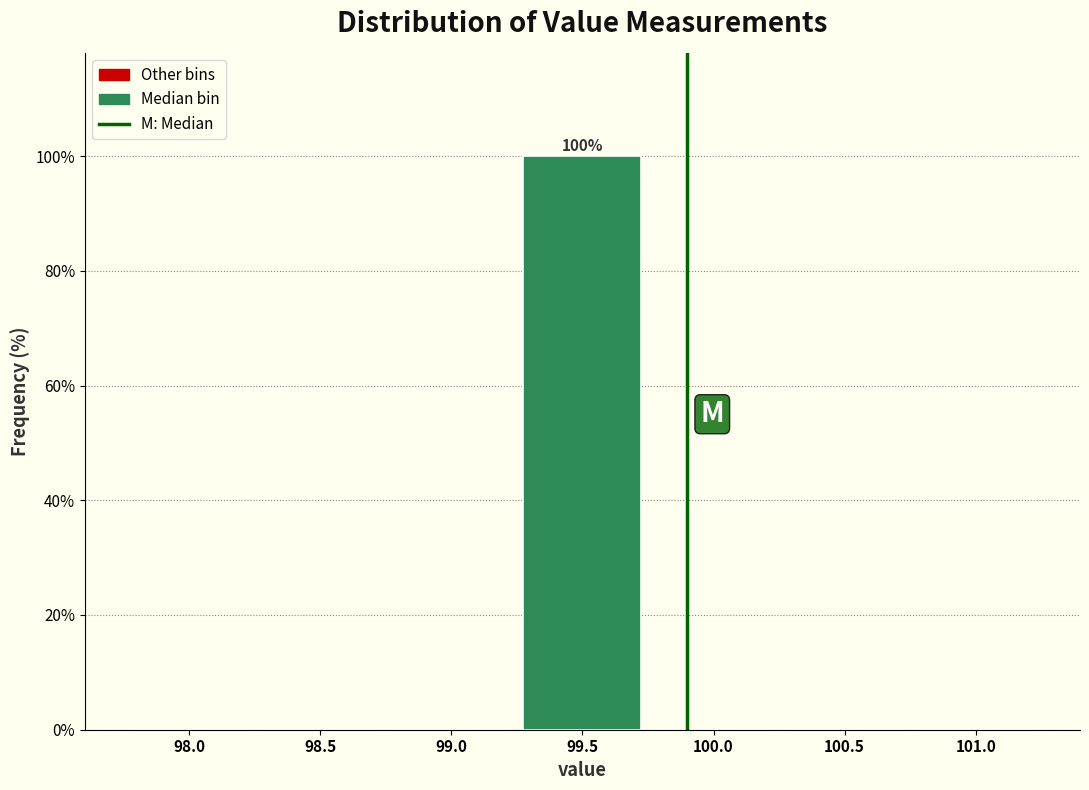

Reading left to right, extract all data points from this chart.

98.0=0	98.5=0	99.0=0	99.5=100	100.0=0	100.5=0	101.0=0